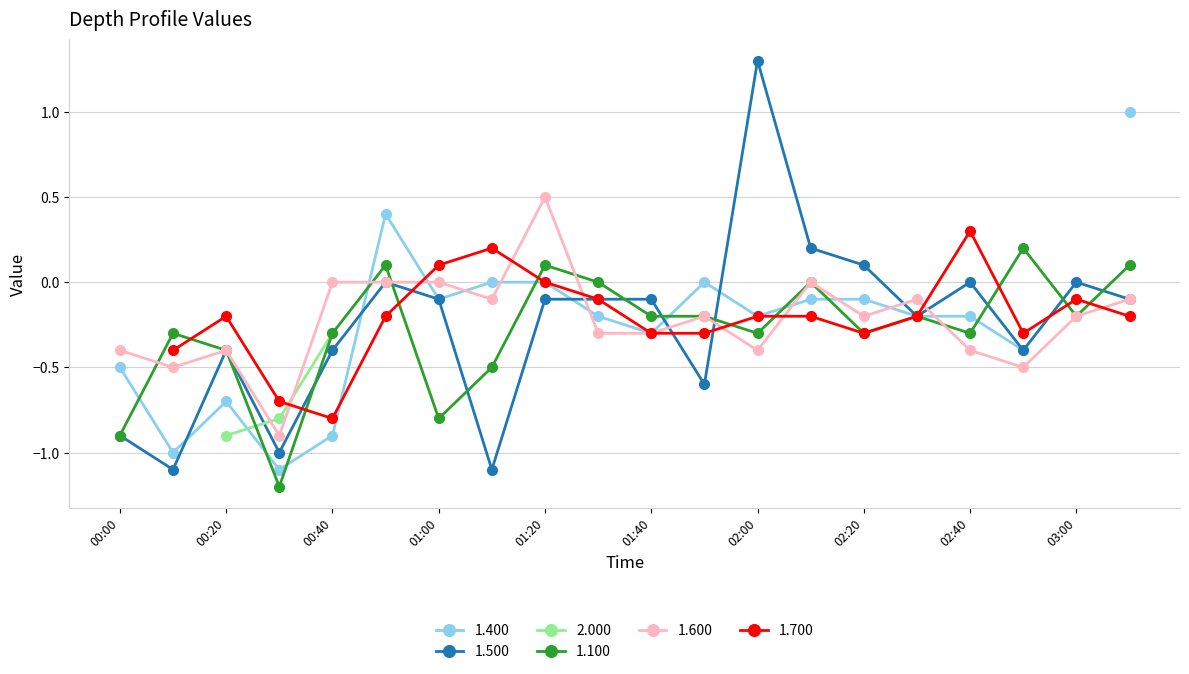

What is the lowest value of the 1.600 series?

-0.9